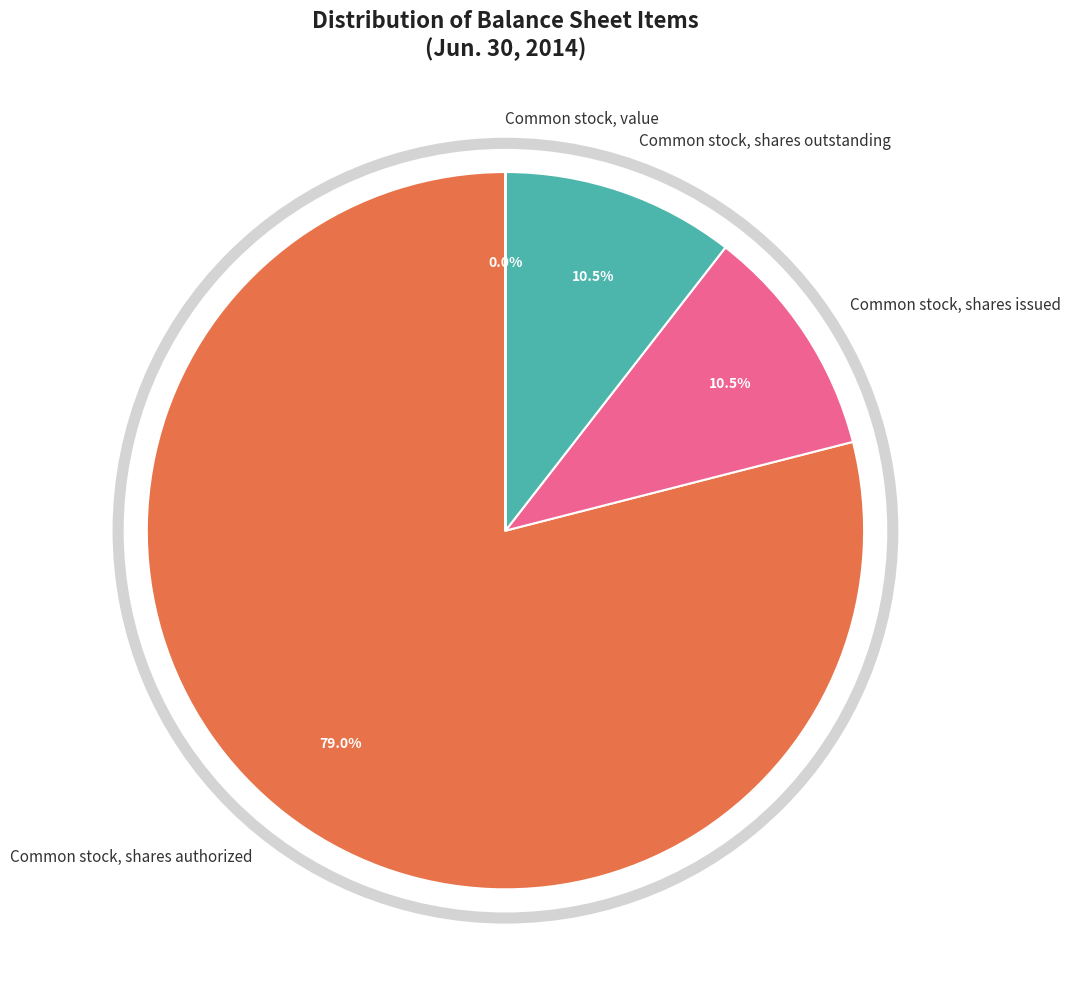

Is there any slice that represents more than half of the pie?

Yes